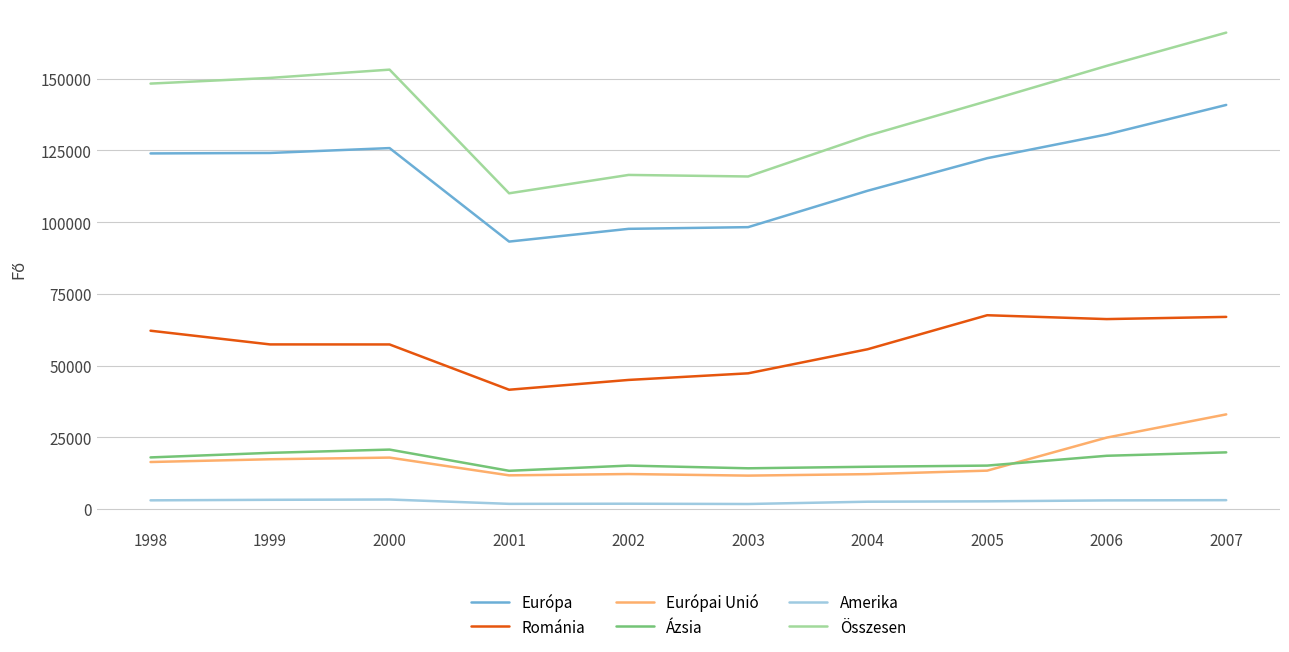

What is the greatest value displayed?

166030